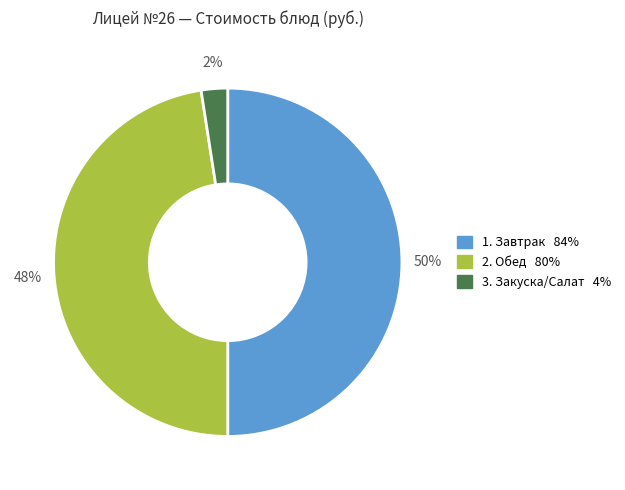

To the nearest percent, what is the average slice percentage?

33%